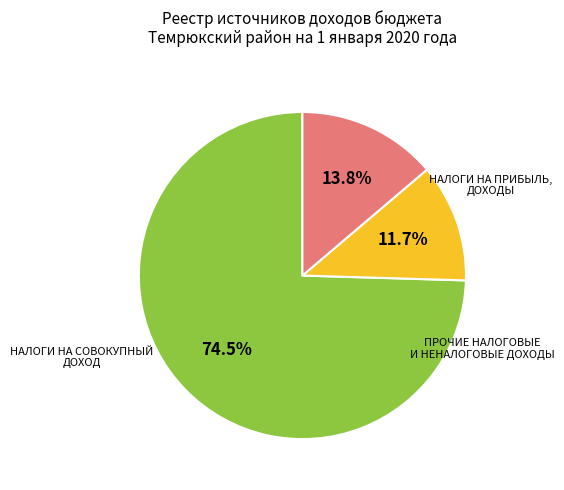

How many segments does this pie chart have?

3